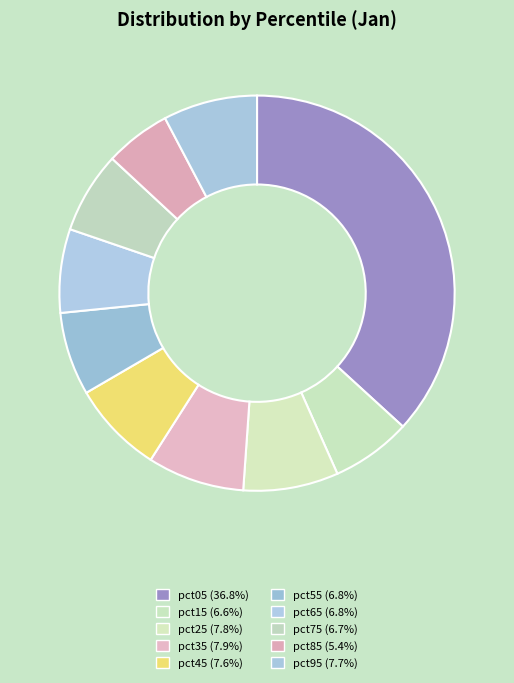

Count the number of slices in the pie.

10